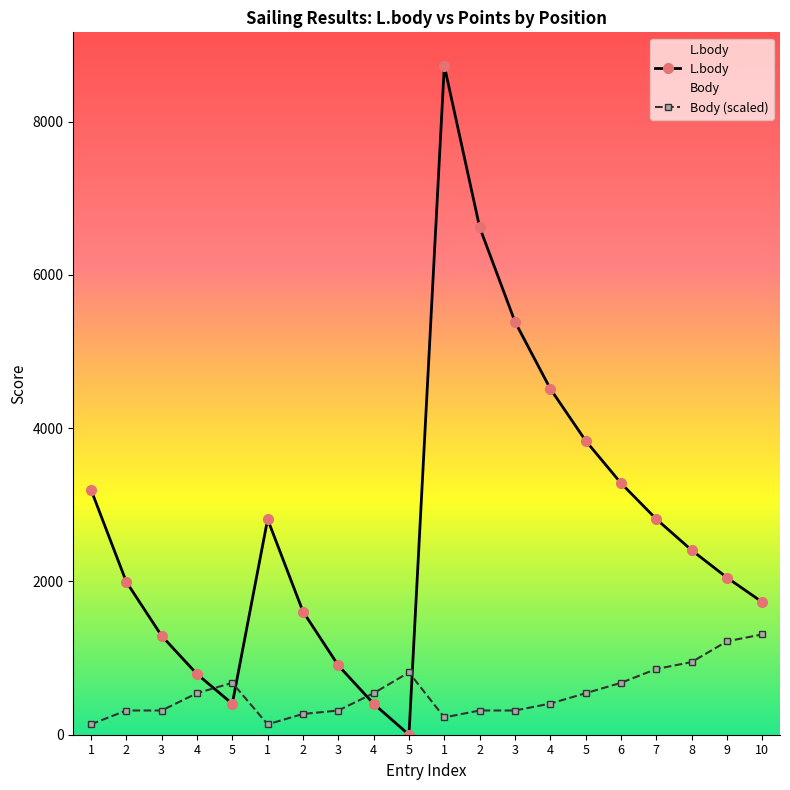

At 3, list the series in order from smallest to largest.

Body, L.body